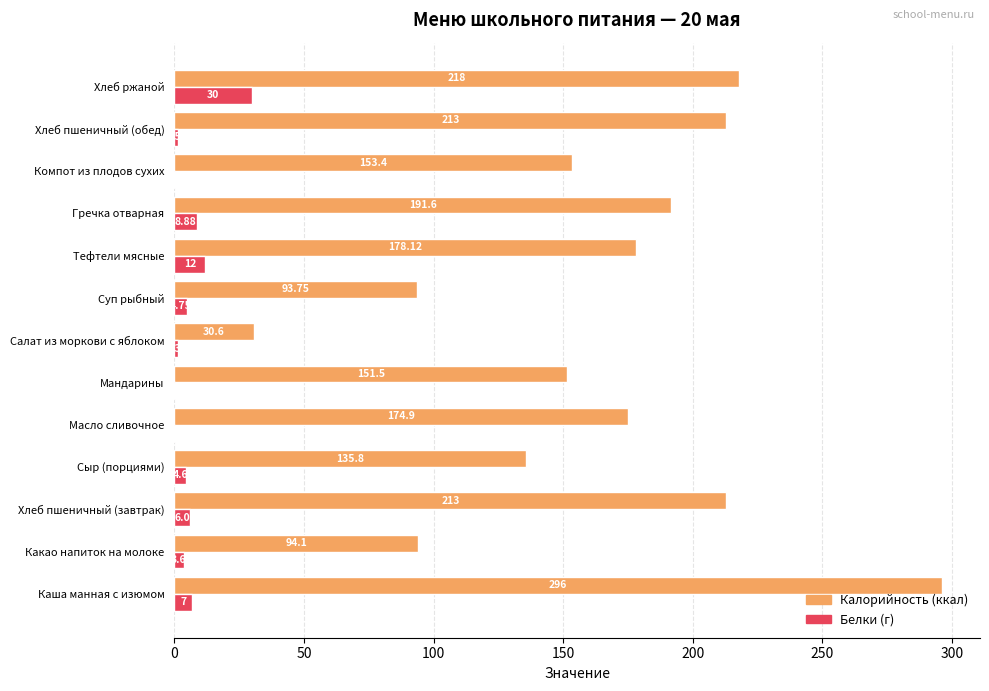

Which category has the highest value across all series?

Каша манная с изюмом